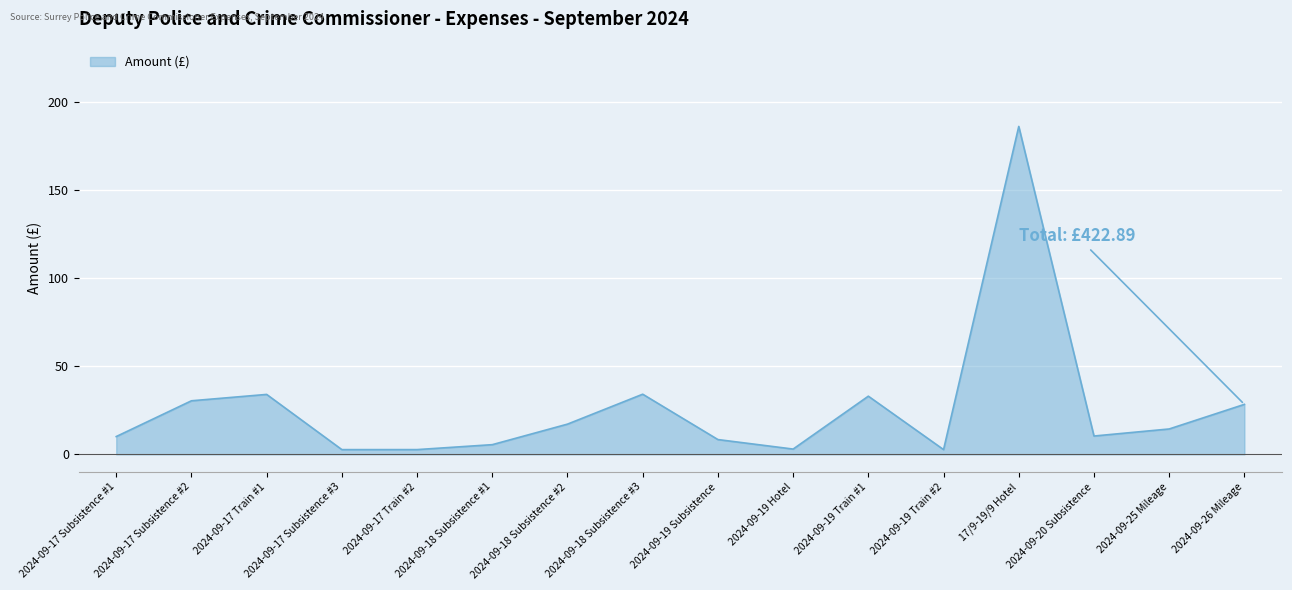

True or false: the data shows 5.5 at 2024-09-18 Subsistence #1.

True